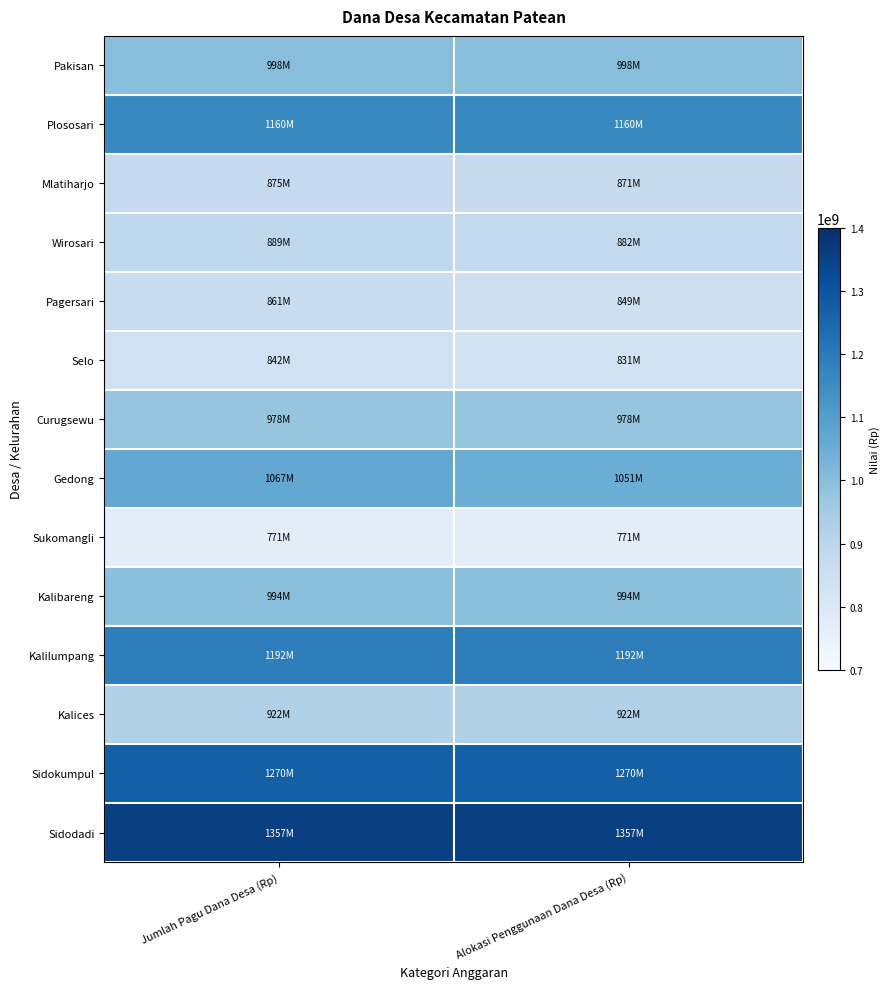

At how many categories does at least one series exceed 1329882175?

2